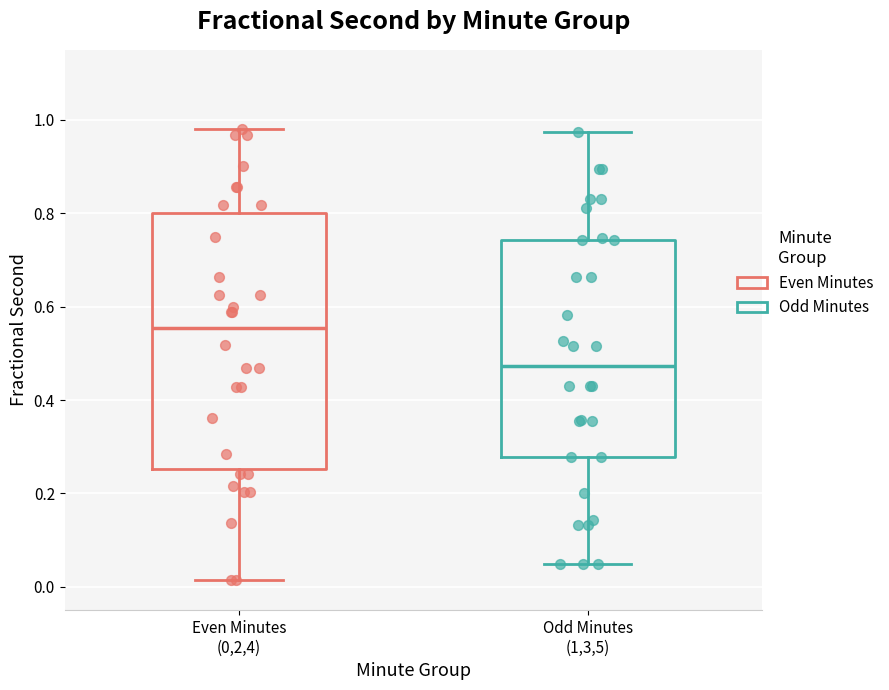

Reading left to right, read every box against the y-axis: the position of its median line, the range the box covers, and the ends of its whiskers. The values are not printed on the chart, so give them approximately, as read against the axis.

Even Minutes (0,2,4): median 0.56, box 0.26 to 0.80, whiskers 0.02 to 0.98
Odd Minutes (1,3,5): median 0.48, box 0.28 to 0.74, whiskers 0.04 to 0.98